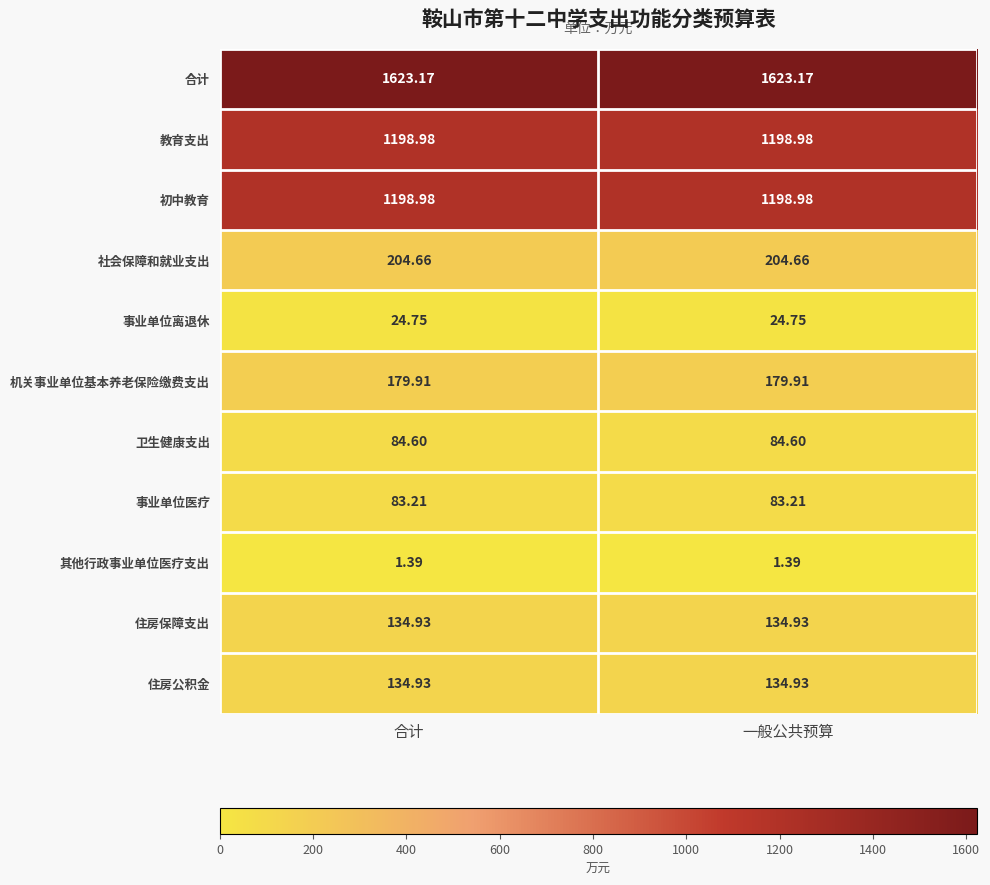

Is the value of 社会保障和就业支出 at 合计 greater than the value of 事业单位医疗 at 合计?

Yes